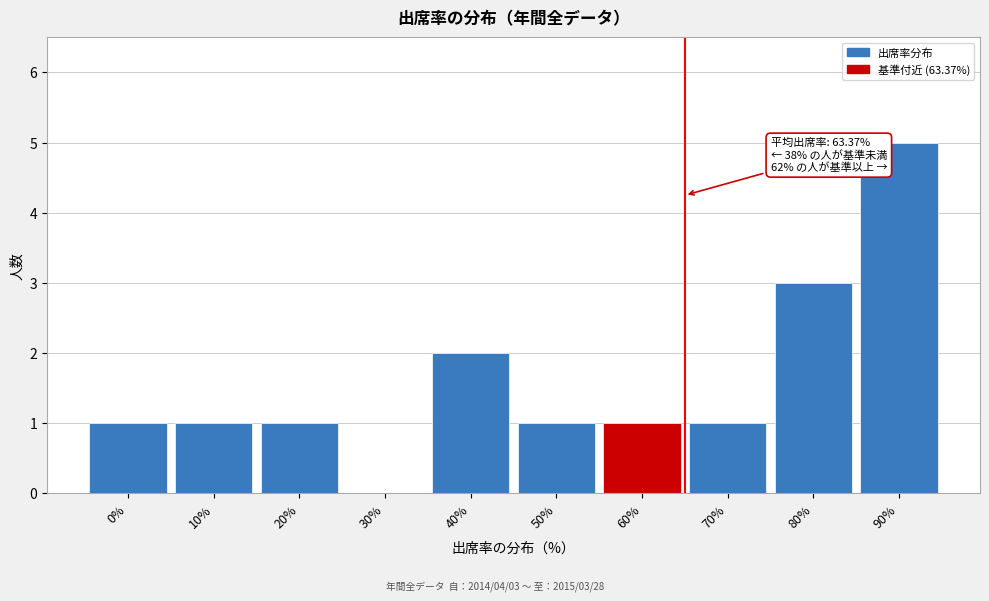

Reading left to right, what are all the values shown in this chart?

0%=1	10%=1	20%=1	30%=0	40%=2	50%=1	60%=1	70%=1	80%=3	90%=5